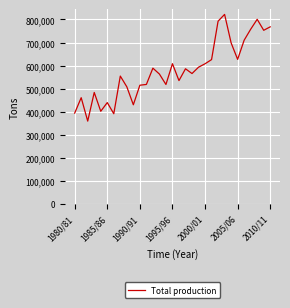

What is the minimum value shown in the chart?

359547